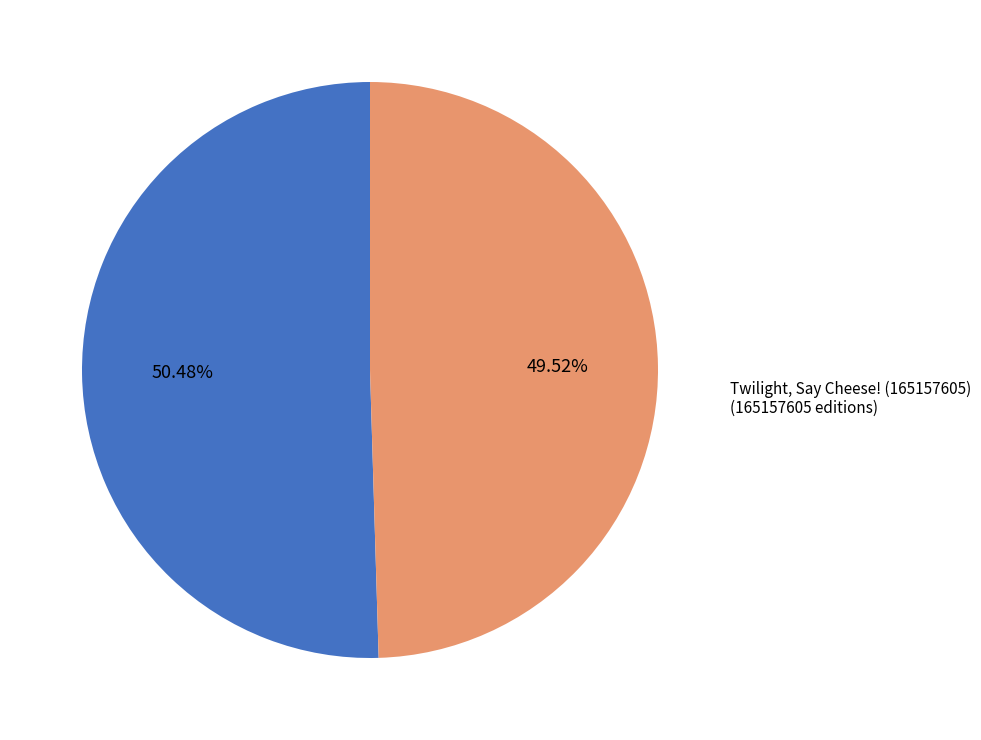

Between Twilight, Say Cheese! (165157605) and Happy Santa Day! (168354605), which is larger?

Happy Santa Day! (168354605)